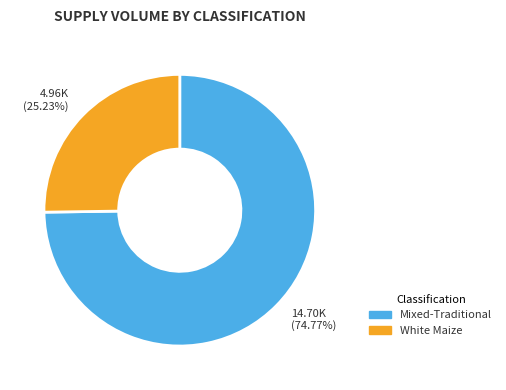

Which slice represents more than half of the pie?

Mixed-Traditional